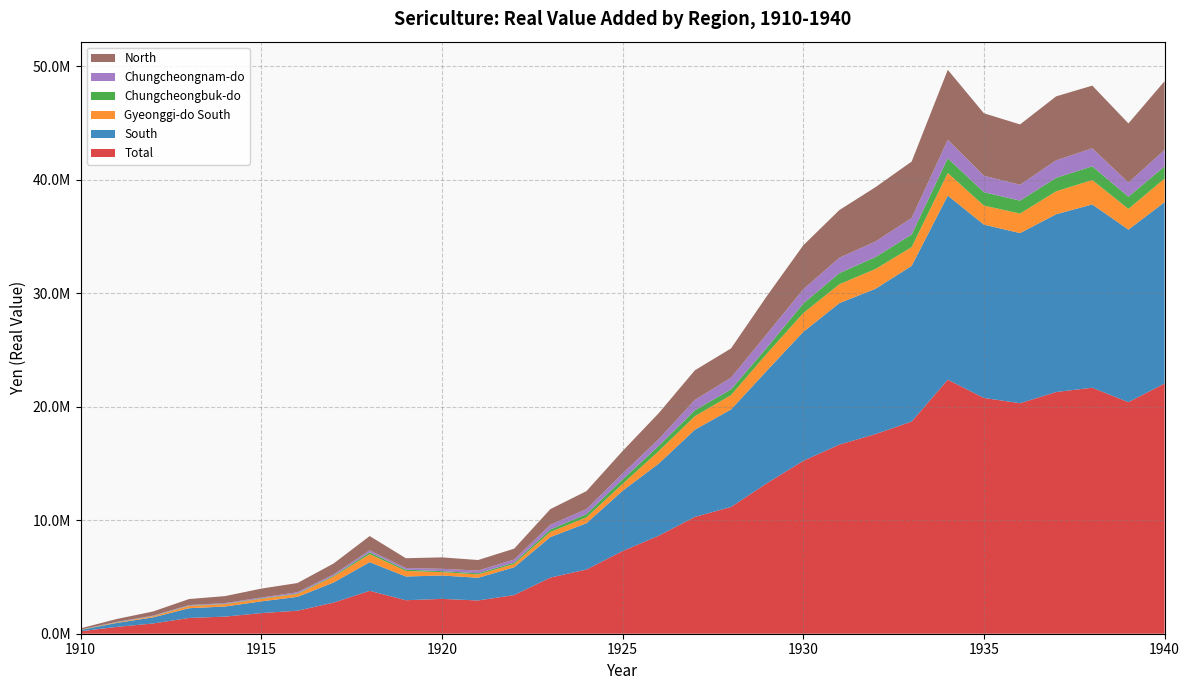

Reading right to left, transcribe all the data shown in this chart.

Total: 22051035.0	20413977.3	21683449.8	21306962.6	20317817.5	20783810.1	22393705.0	18702241.8	17598602.3	16672058.0	15239601.9	13279017.3	11172826.0	10297839.7	8641914.3	7290070.9	5661213.0	4946771.1	3407715.8	2930762.5	3070518.7	2953688.2	3781051.3	2740661.2	2028843.8	1819060.6	1508036.5	1389404.8	900050.6	602810.0	218833.0
South: 15987653.0	15207403.9	16157987.6	15670672.7	14997960.8	15278125.2	16228670.7	13723900.1	12809486.8	12471602.3	11364354.1	9934027.8	8593130.8	7686683.6	6355500.4	5311165.3	4079949.4	3570612.4	2450471.6	2001913.9	2062132.8	2090749.4	2525180.1	1774527.9	1219049.1	1033781.4	892003.7	858713.4	538799.2	347575.3	117097.5
Gyeonggi-do South: 2084099.5	1825335.8	2149285.6	2020318.1	1722558.6	1677959.0	1991876.2	1653840.3	1741062.7	1665747.8	1656105.7	1506556.4	1268161.9	1190211.4	1099491.1	606338.7	519393.0	453688.1	292903.3	293245.7	294024.8	491119.1	708663.0	520717.7	257093.6	222406.5	207412.9	194143.0	92674.8	47320.8	17735.8
Chungcheongbuk-do: 1064088.9	1072980.0	1208393.5	1189118.4	1137177.9	1175905.0	1294693.3	1105761.3	1052533.5	974029.7	841253.8	524170.0	498150.9	523721.0	462678.6	393924.0	284522.0	216667.5	124759.6	104080.4	93173.1	110807.1	163503.9	69062.9	46561.4	40361.9	26679.1	26626.8	22161.2	15308.0	9187.8
Chungcheongnam-do: 1456716.2	1254475.2	1589689.7	1544390.6	1398975.6	1454348.6	1629333.2	1456968.7	1372997.4	1361720.9	1259101.1	1206105.8	1034820.6	910279.2	596865.0	524759.4	446217.2	418600.0	267582.4	238386.9	201549.5	146234.7	176052.6	117598.7	105546.4	76597.4	66896.3	57686.8	41062.7	31019.0	9850.7
North: 6063382.0	5206573.4	5525462.2	5636289.9	5319856.7	5505684.9	6165034.2	4978341.7	4789115.5	4200455.7	3875247.8	3344989.5	2579695.2	2611156.1	2286414.0	1978905.6	1581263.6	1376158.7	957244.2	928848.6	1008385.9	862938.8	1255871.2	966133.2	809794.7	785279.2	616032.8	530691.4	361251.4	255234.7	101735.5